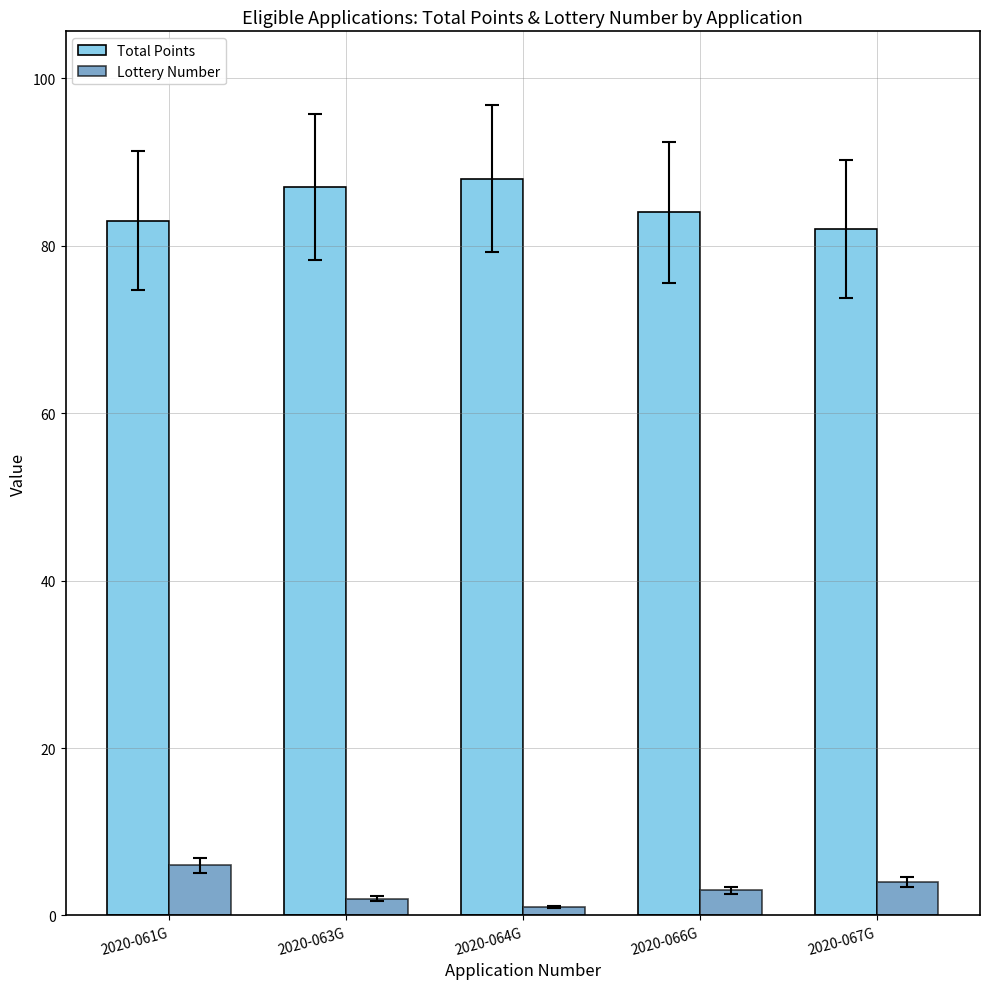

The Total Points series shows 148 at 2020-063G. True or false?

False